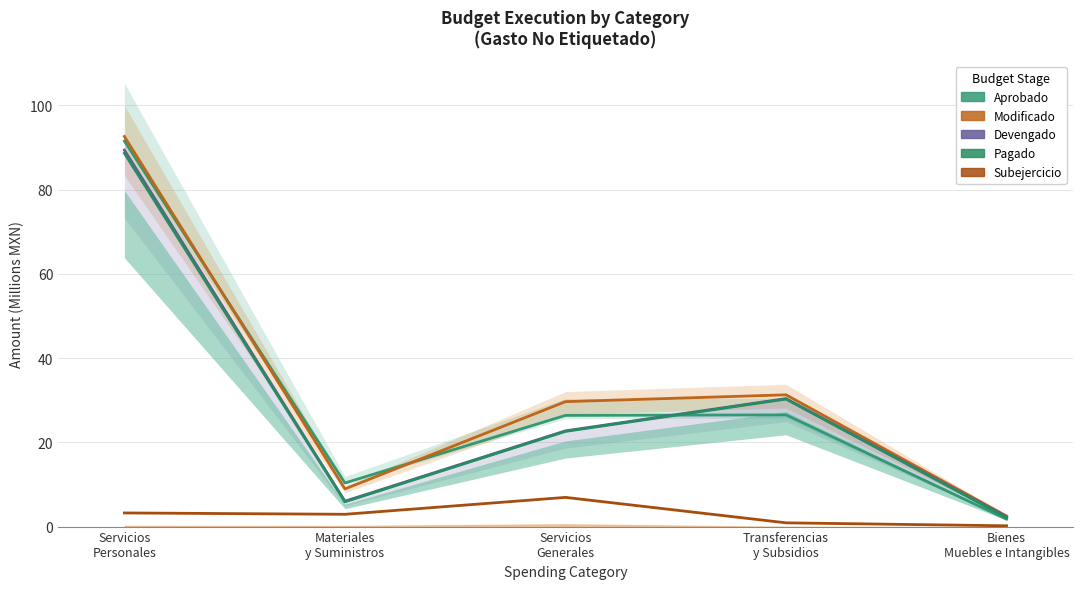

True or false: PAGADO and DEVENGADO cross at least once.

False